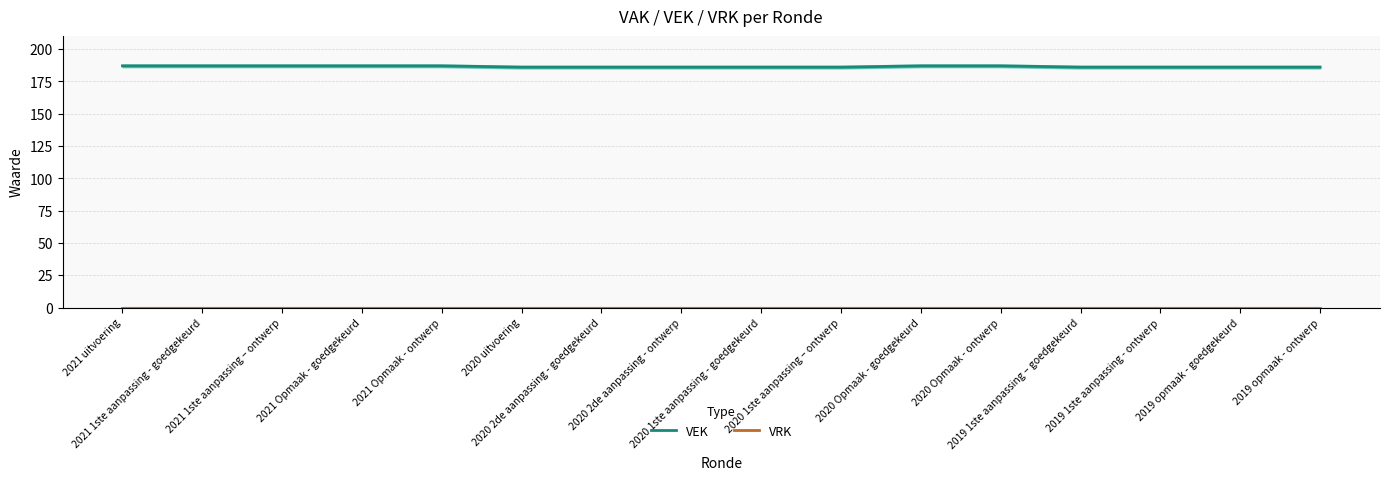

What position from the left is 2019 opmaak - ontwerp?

16